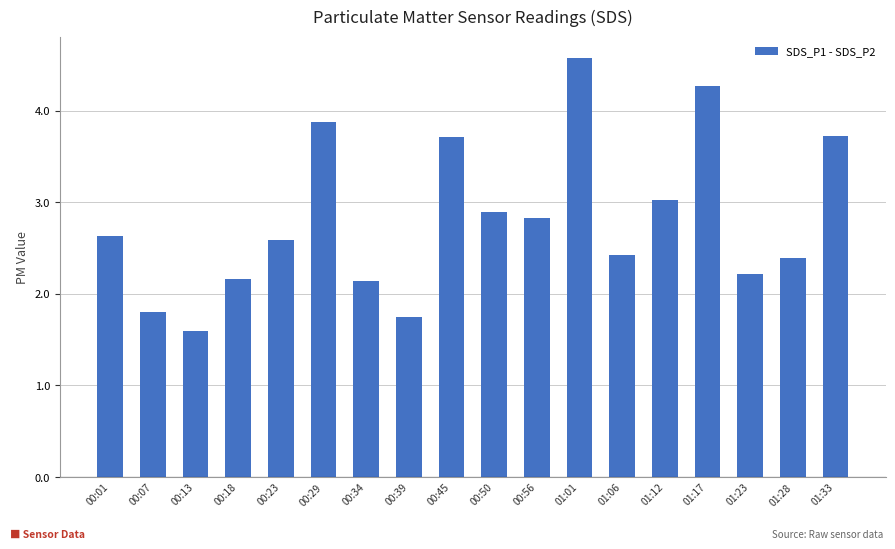

At which label does the data first exceed 2?

00:01